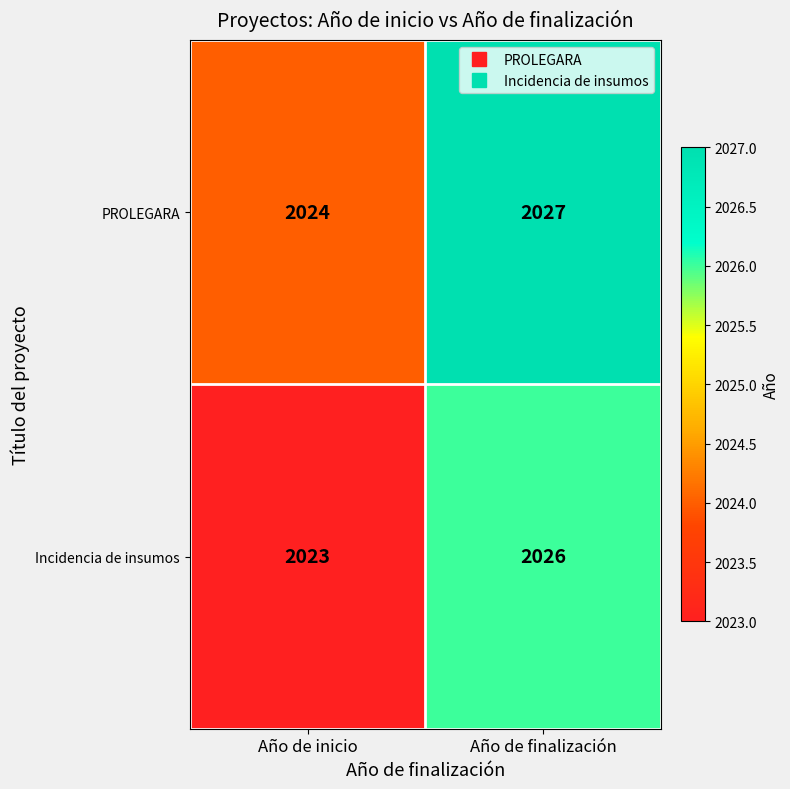

Rank the series by their average value, from highest to lowest.

PROLEGARA, Incidencia de insumos